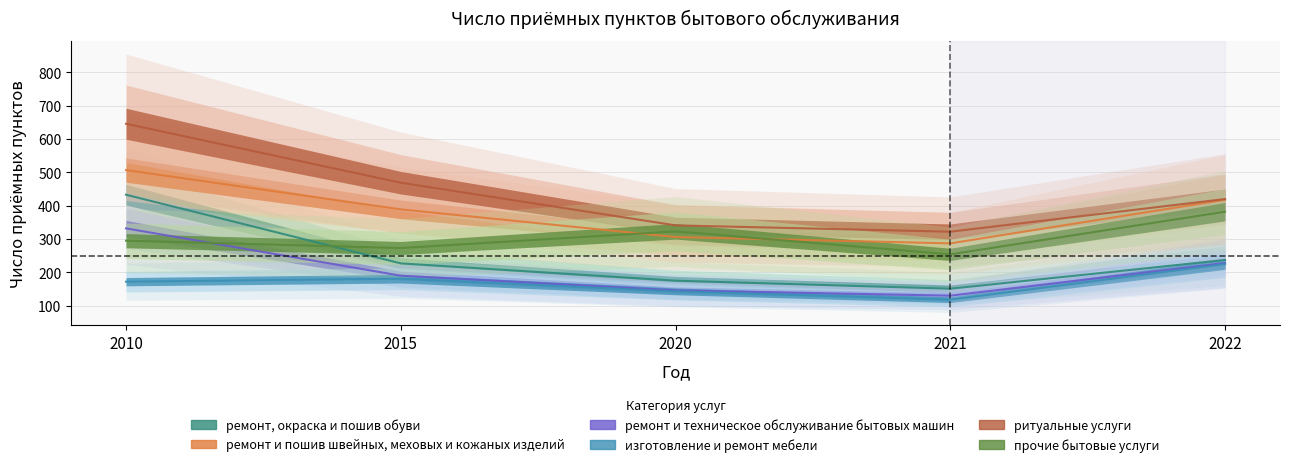

At 2022, list the series in order from smallest to largest.

изготовление и ремонт мебели, ремонт и техническое обслуживание бытовых машин, ремонт, окраска и пошив обуви, прочие бытовые услуги, ремонт и пошив швейных, меховых и кожаных изделий, ритуальные услуги